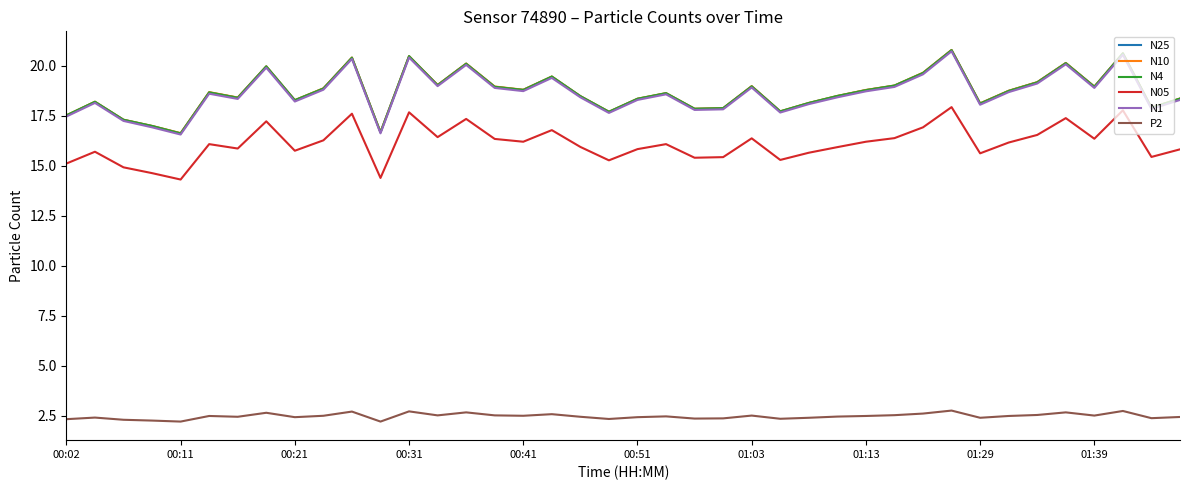

Does the chart have visible grid lines?

No